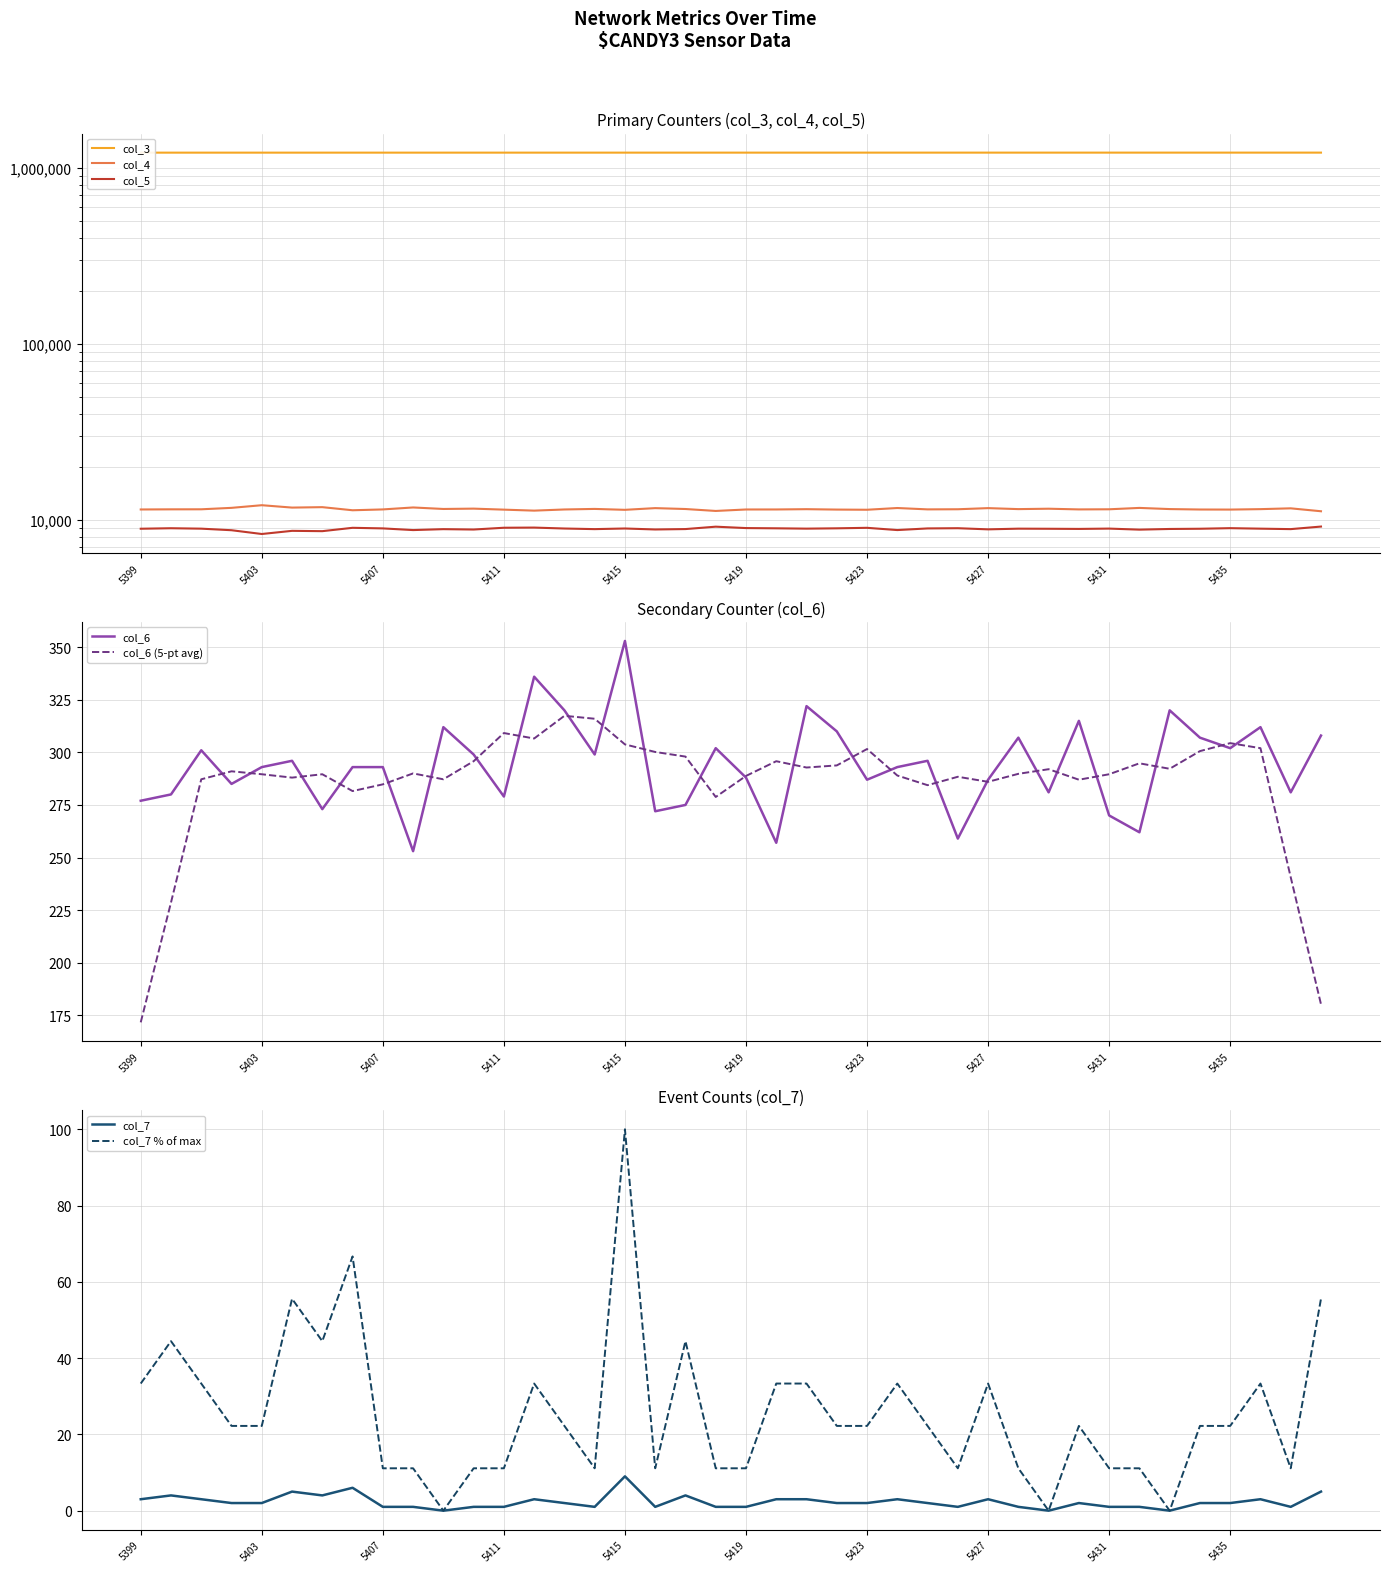

How many positive values does the col_7 series have?

37